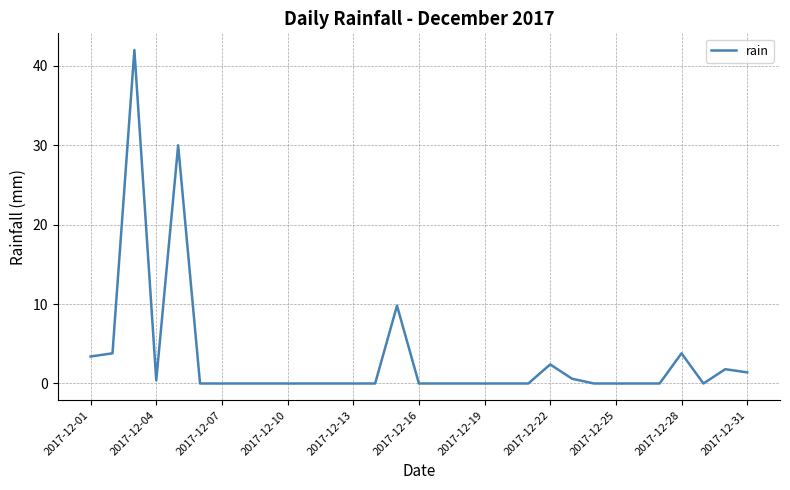

What is the maximum value shown in the chart?

42.0